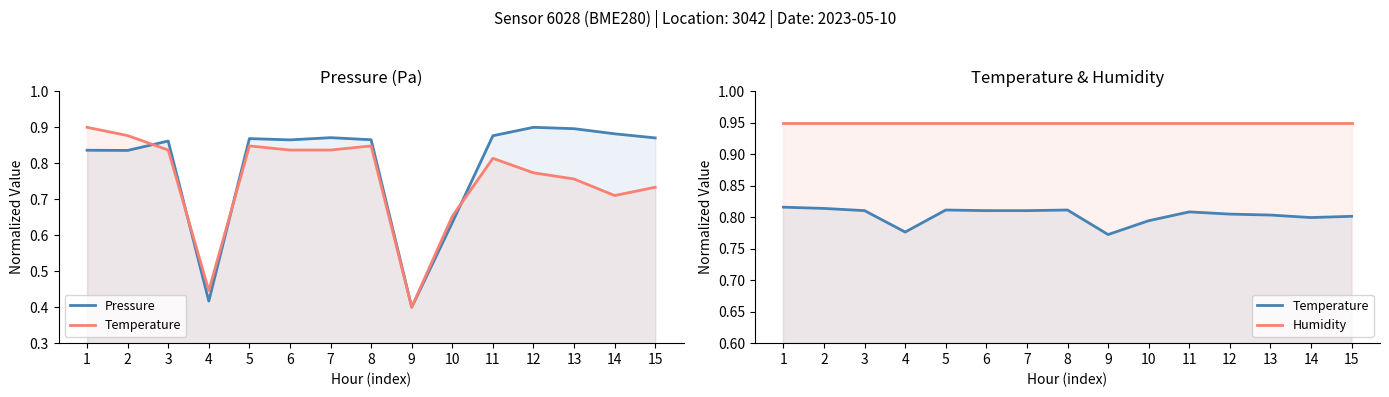

At how many categories does at least one series exceed 0?

15